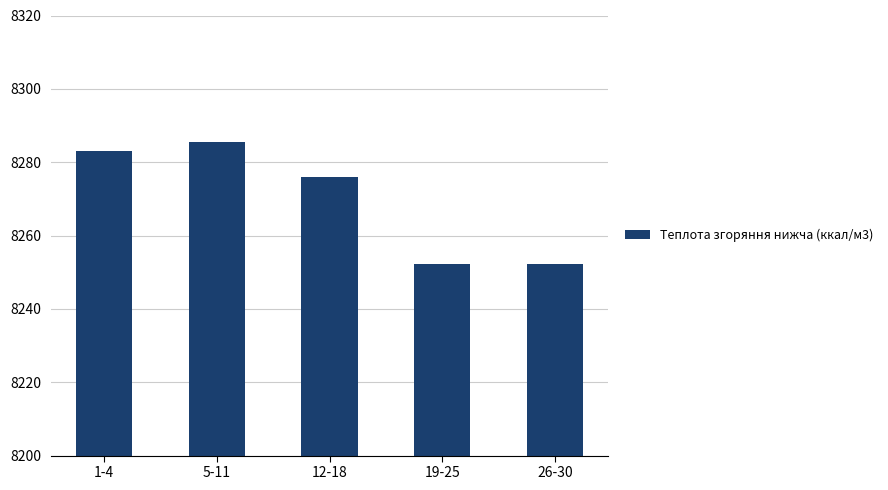

What is the smallest value displayed?

8252.1